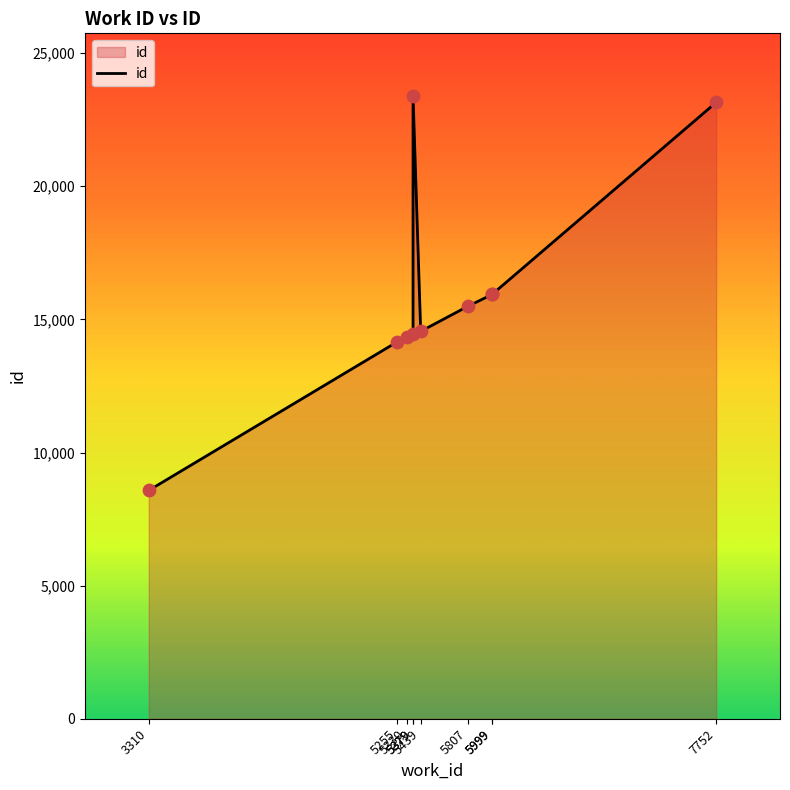

Which has a higher value, 3310 or 5330?

5330